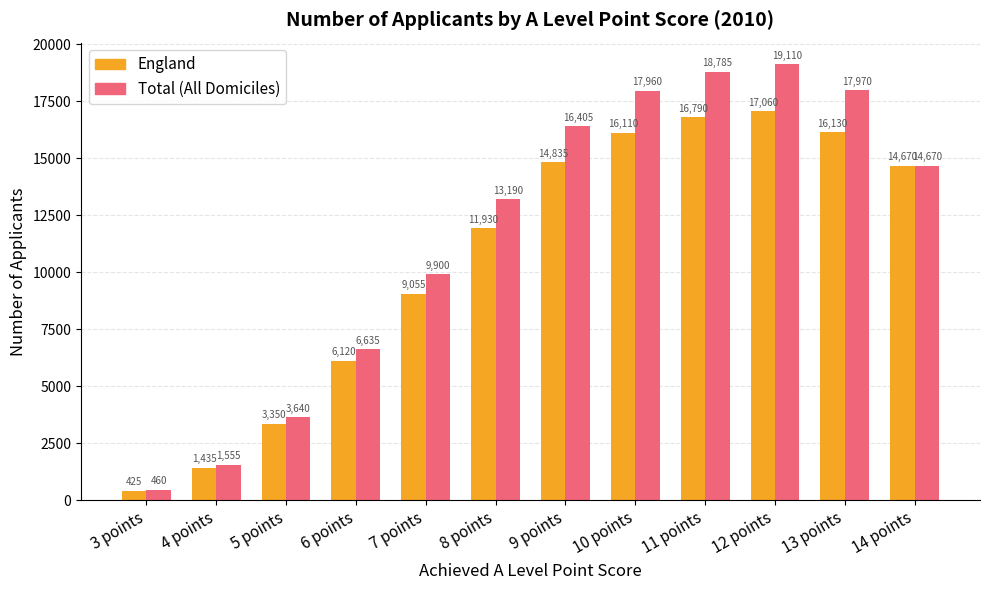

Rank the categories by Total (All Domiciles) value from highest to lowest.

12 points, 11 points, 13 points, 10 points, 9 points, 14 points, 8 points, 7 points, 6 points, 5 points, 4 points, 3 points